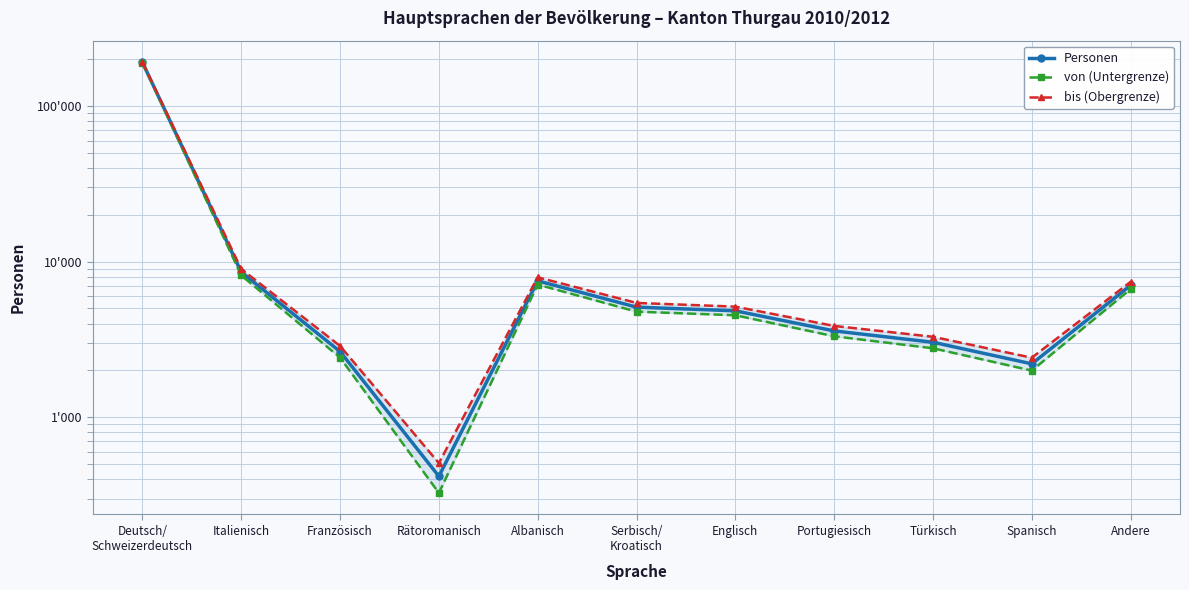

How many series are shown in this chart?

3